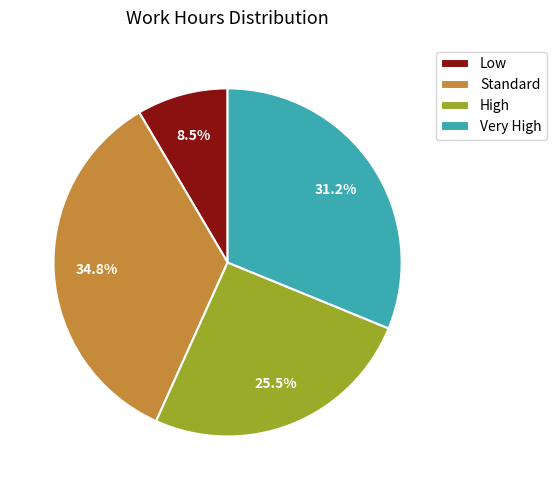

Does any single category account for the majority?

No